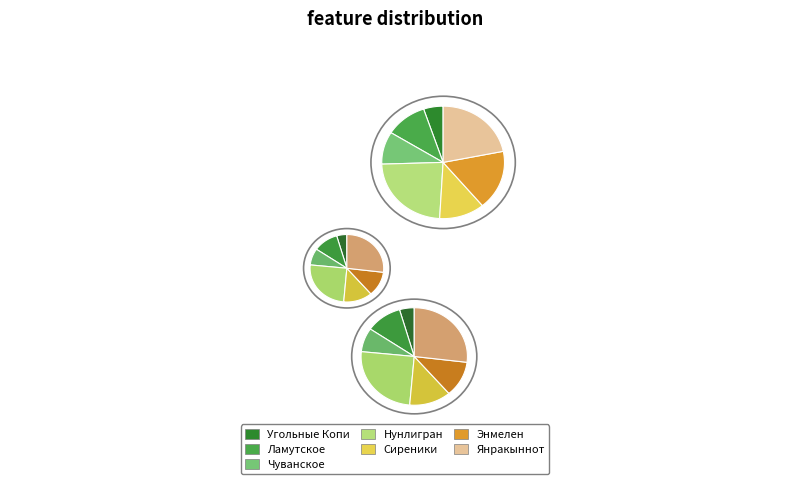

Count the number of slices in the pie.

7